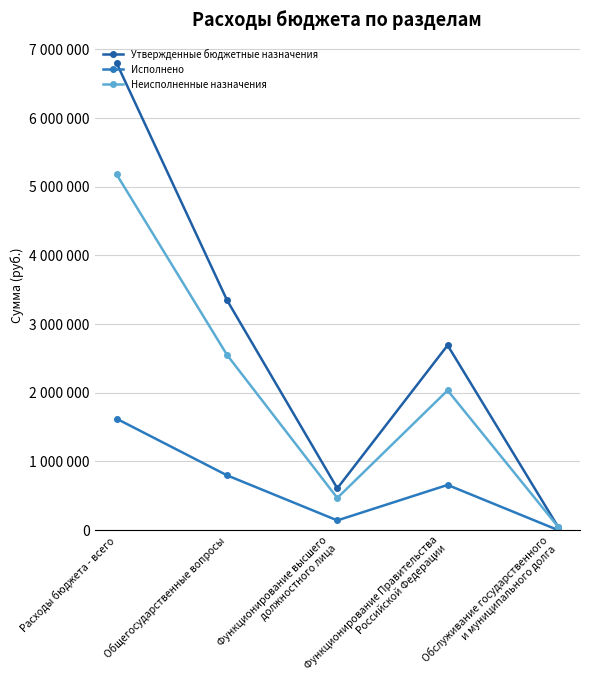

What is the sum of the Неисполненные назначения values at Общегосударственные вопросы and Расходы бюджета - всего?

7730507.9